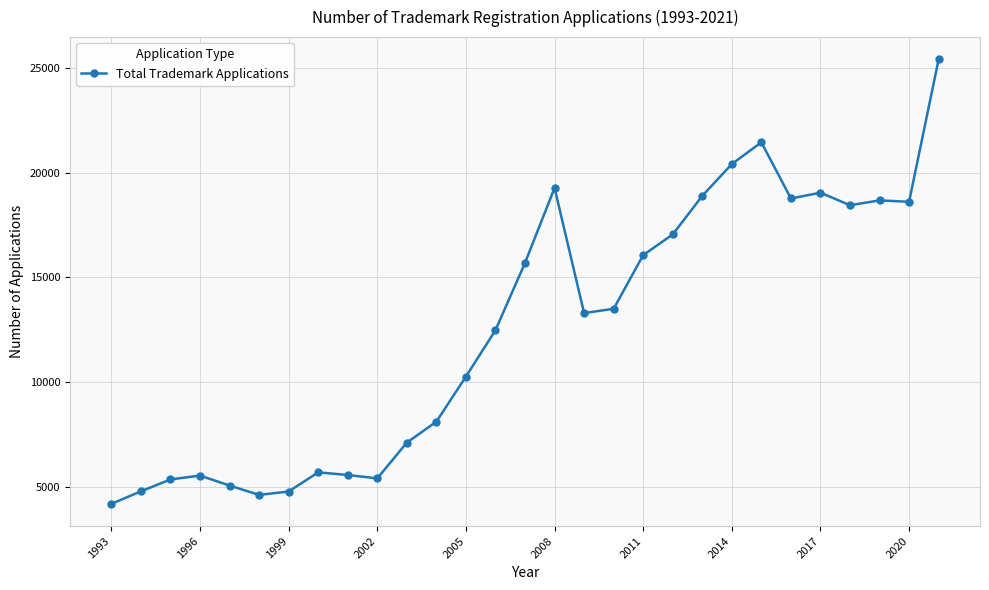

How many distinct data groups are displayed?

1